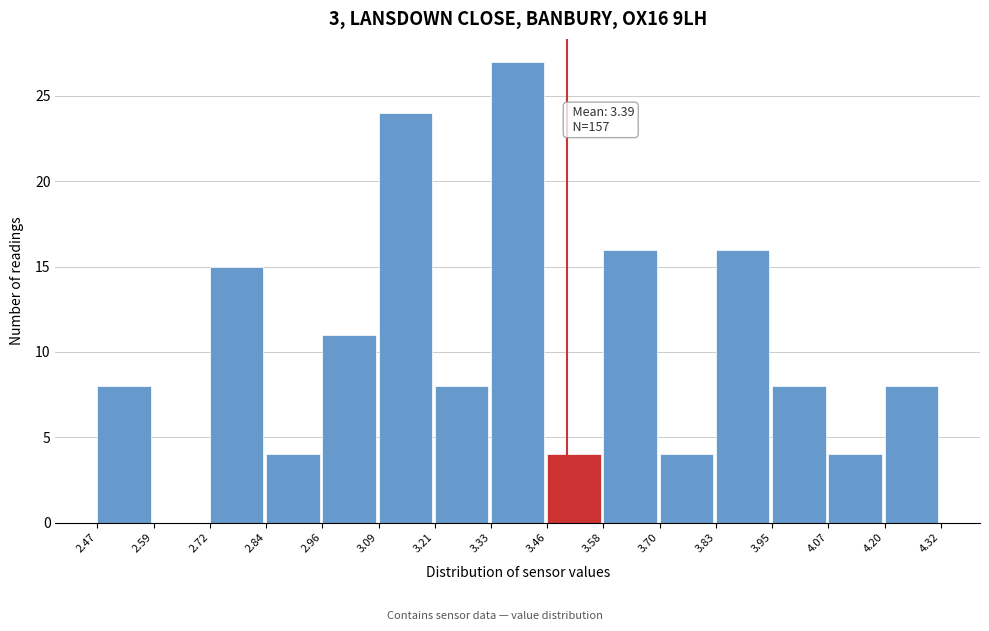

Over which range of the x-axis is the bar tallest?

3.33 to 3.46